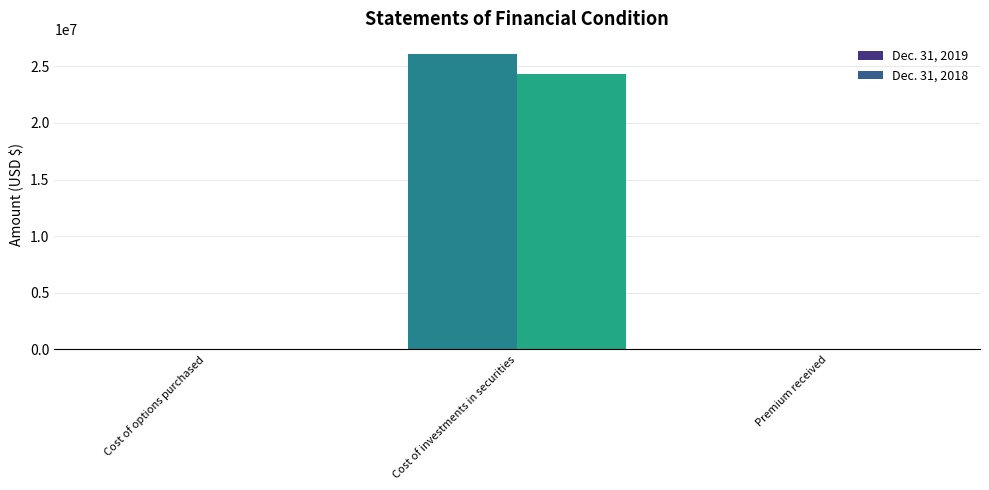

The value of Dec. 31, 2018 at Cost of investments in securities is 24302443. True or false?

True